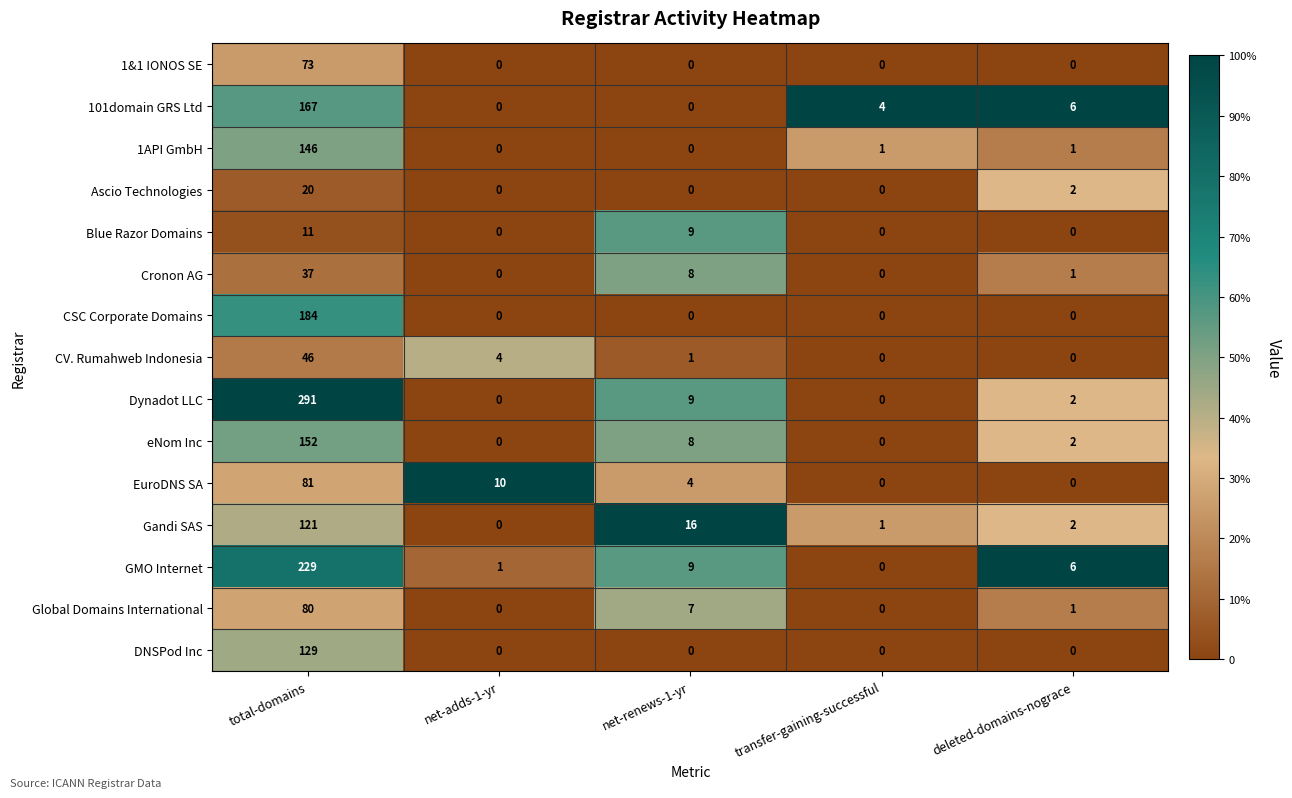

How many positive values does the CV. Rumahweb Indonesia series have?

3